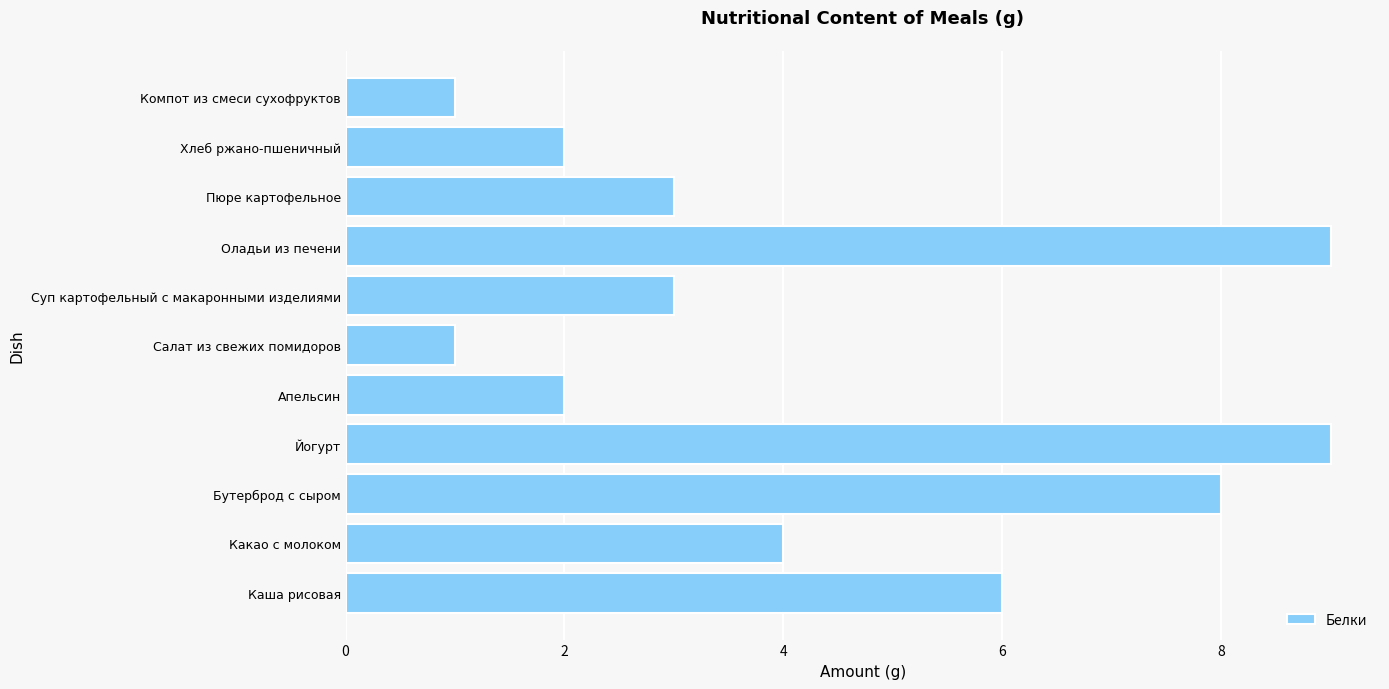

What is the difference between the maximum and minimum values?

8